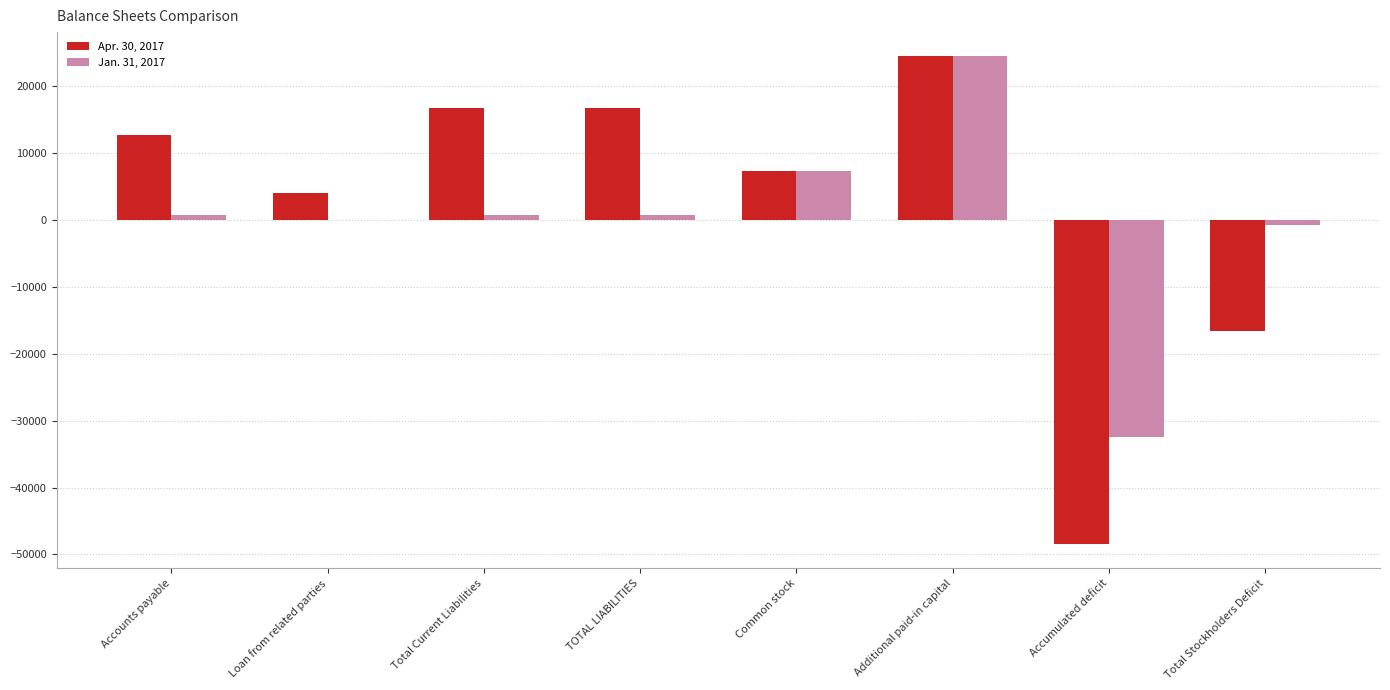

Is it true that Apr. 30, 2017 equals 24415 at Additional paid-in capital?

True